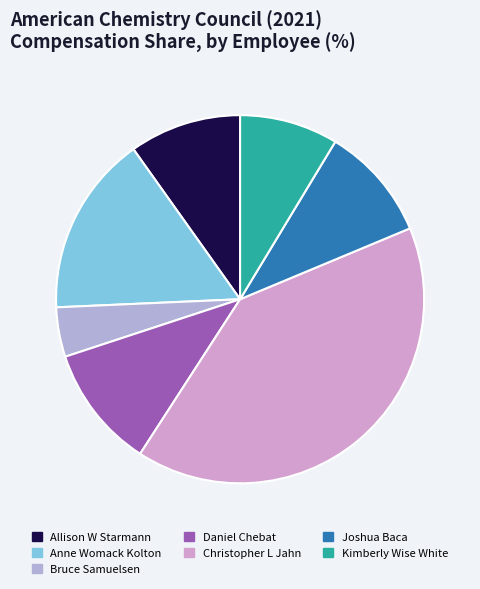

Approximately how many times larger is the value at Kimberly Wise White compared to Bruce Samuelsen?

2.0